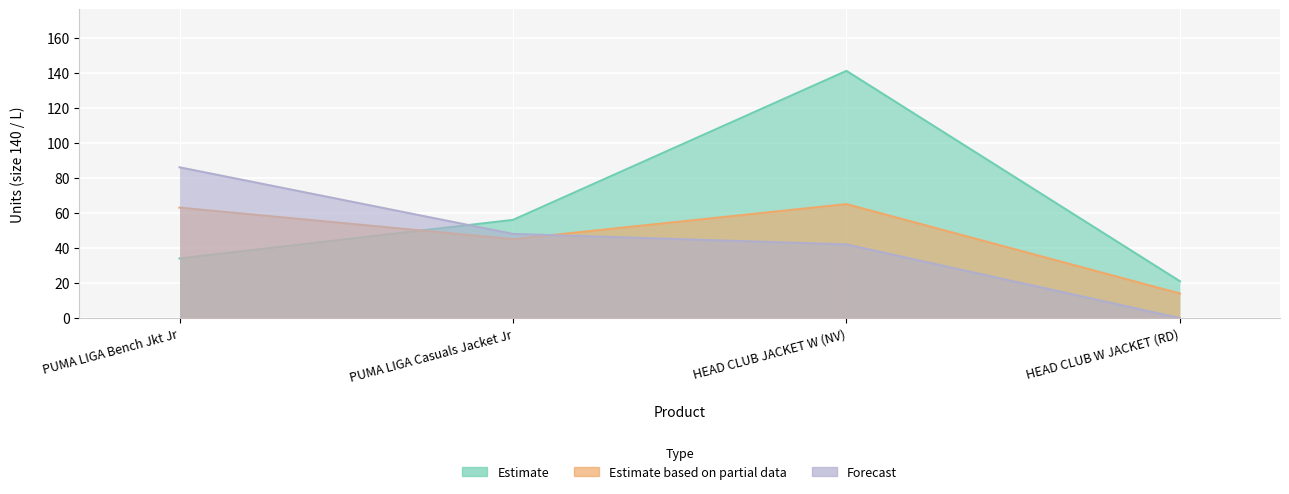

What is the label of the 1st point from the right?

HEAD CLUB W JACKET (RD)